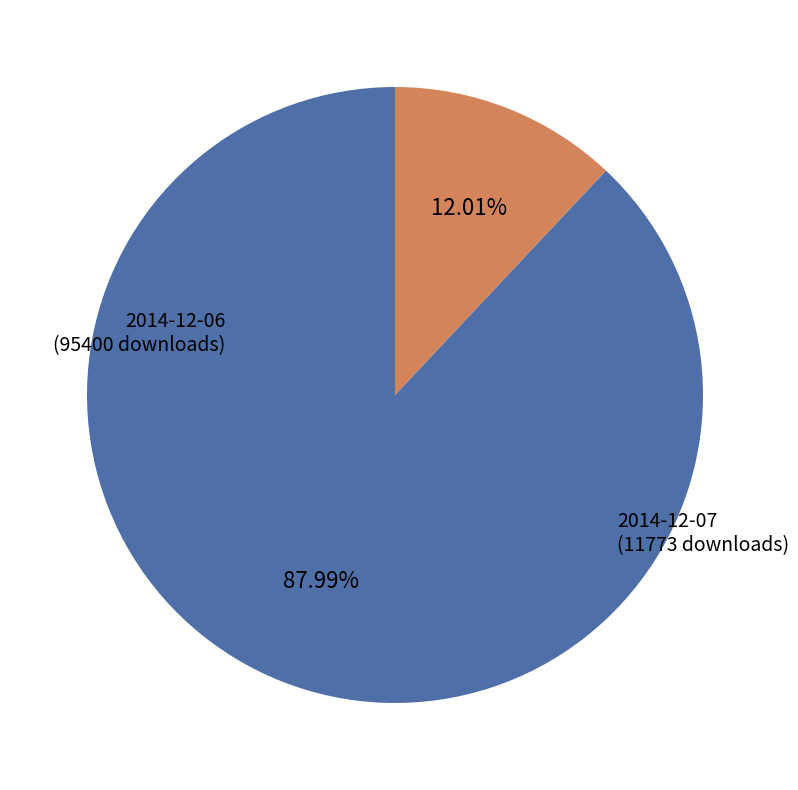

What is the majority slice?

2014-12-06
(95400 downloads)